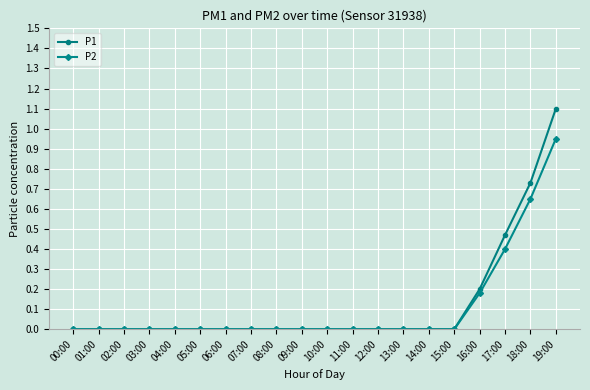

List the series in order of their peak value, highest first.

P1, P2